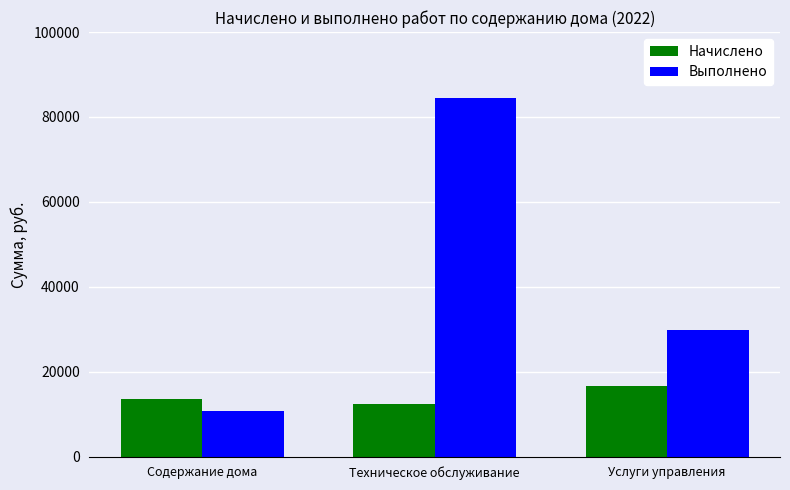

At Услуги управления, list the series in order from largest to smallest.

Выполнено, Начислено